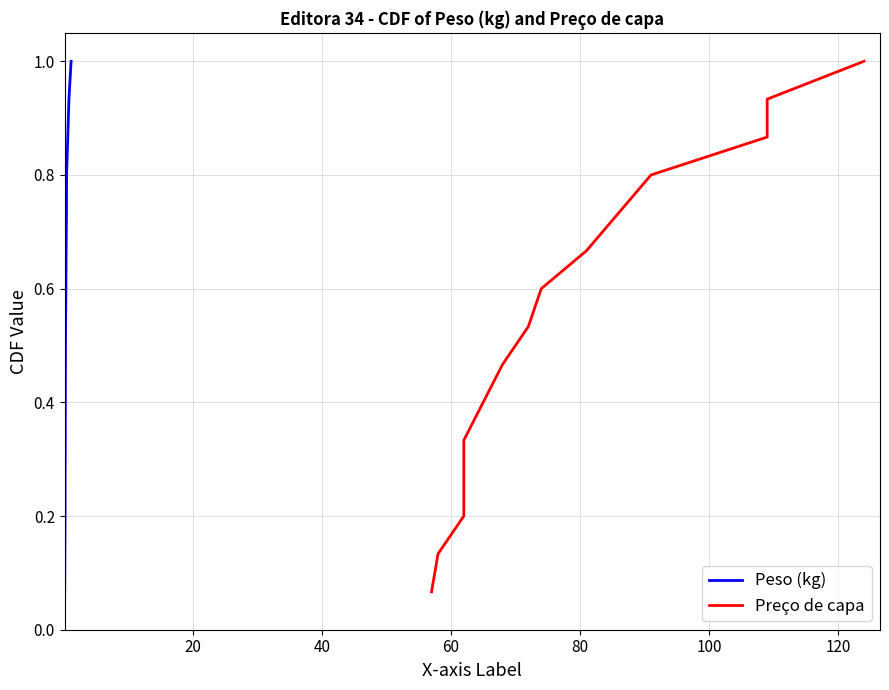

True or false: Preço de capa and Peso (kg) intersect in this chart.

False